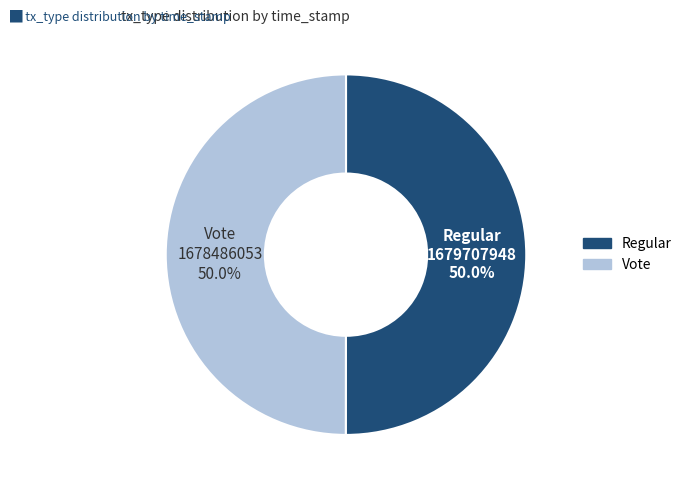

Is it true that Vote is 37% of the pie?

False